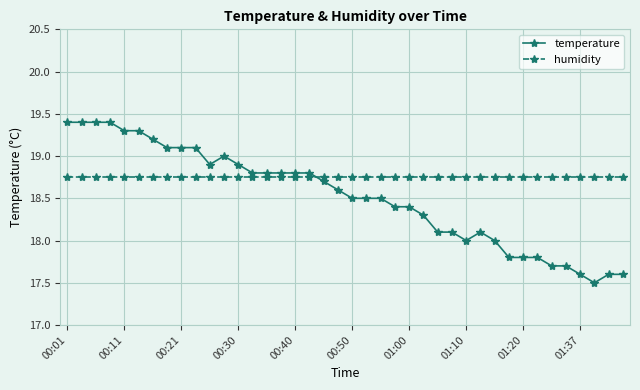

True or false: humidity and temperature cross at least once.

True